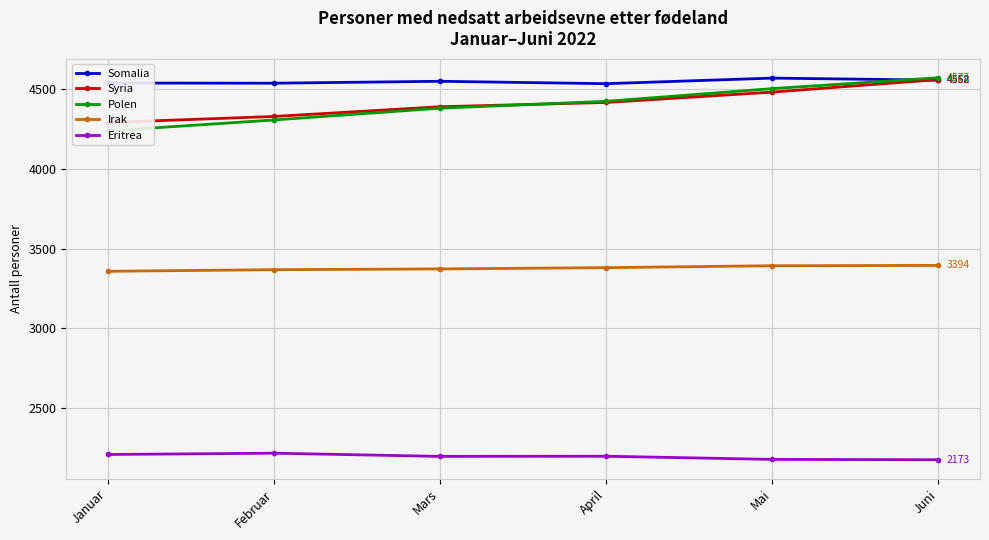

What are all the series names shown in the legend?

Somalia, Syria, Polen, Irak, Eritrea